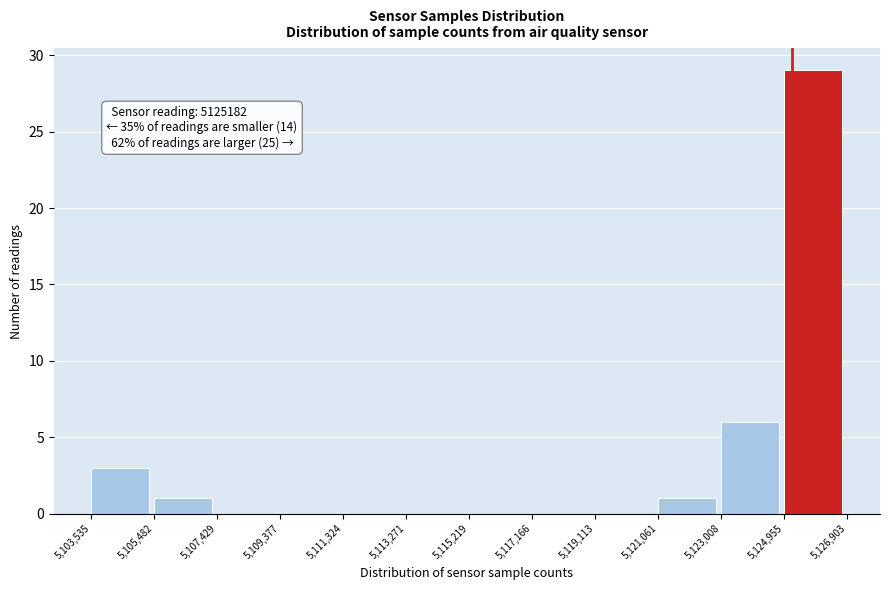

Over which range of the x-axis is the bar tallest?

5,124,955 to 5,126,903